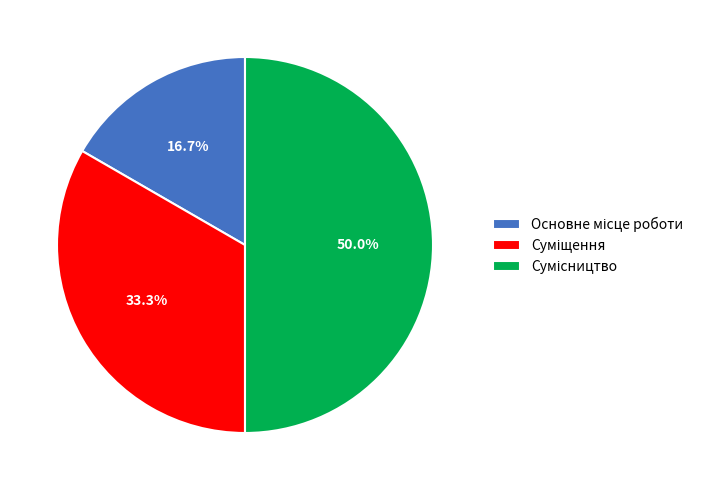

Is there any slice that represents more than half of the pie?

No